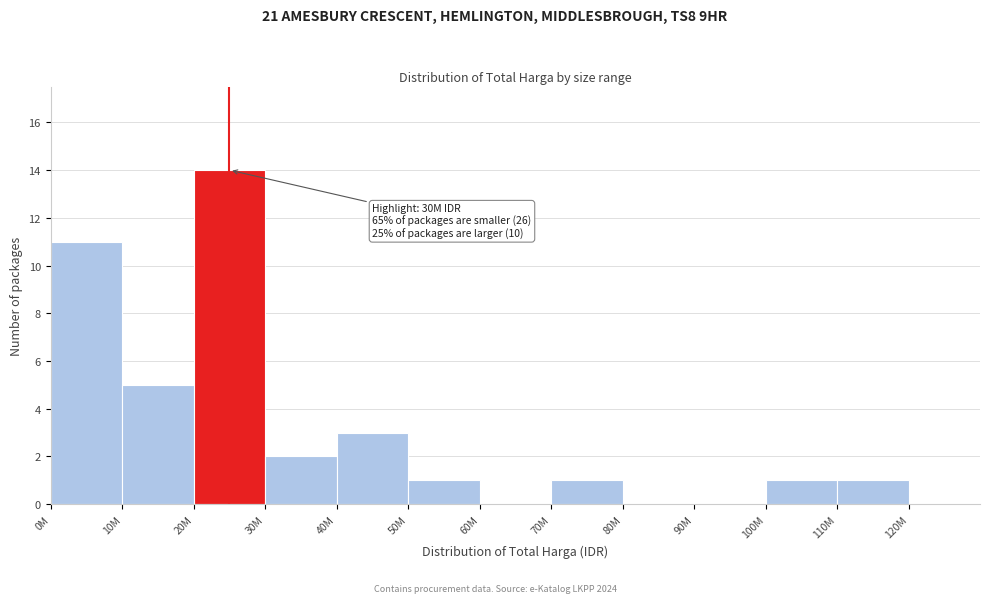

Reading left to right, what are all the values shown in this chart?

0M=11	10M=5	20M=14	30M=2	40M=3	50M=1	60M=0	70M=1	80M=0	90M=0	100M=1	110M=1	120M=0